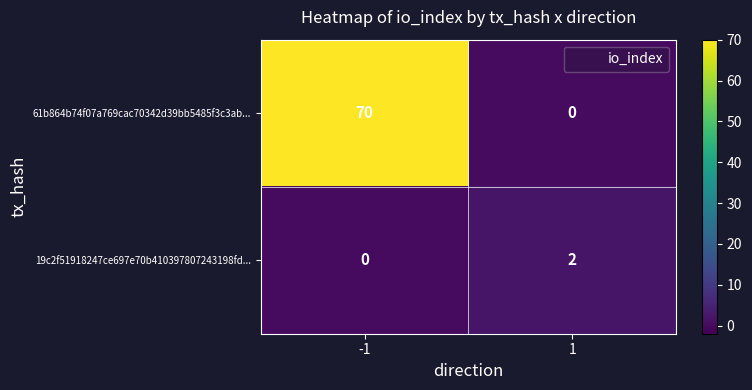

What is the greatest value displayed?

70